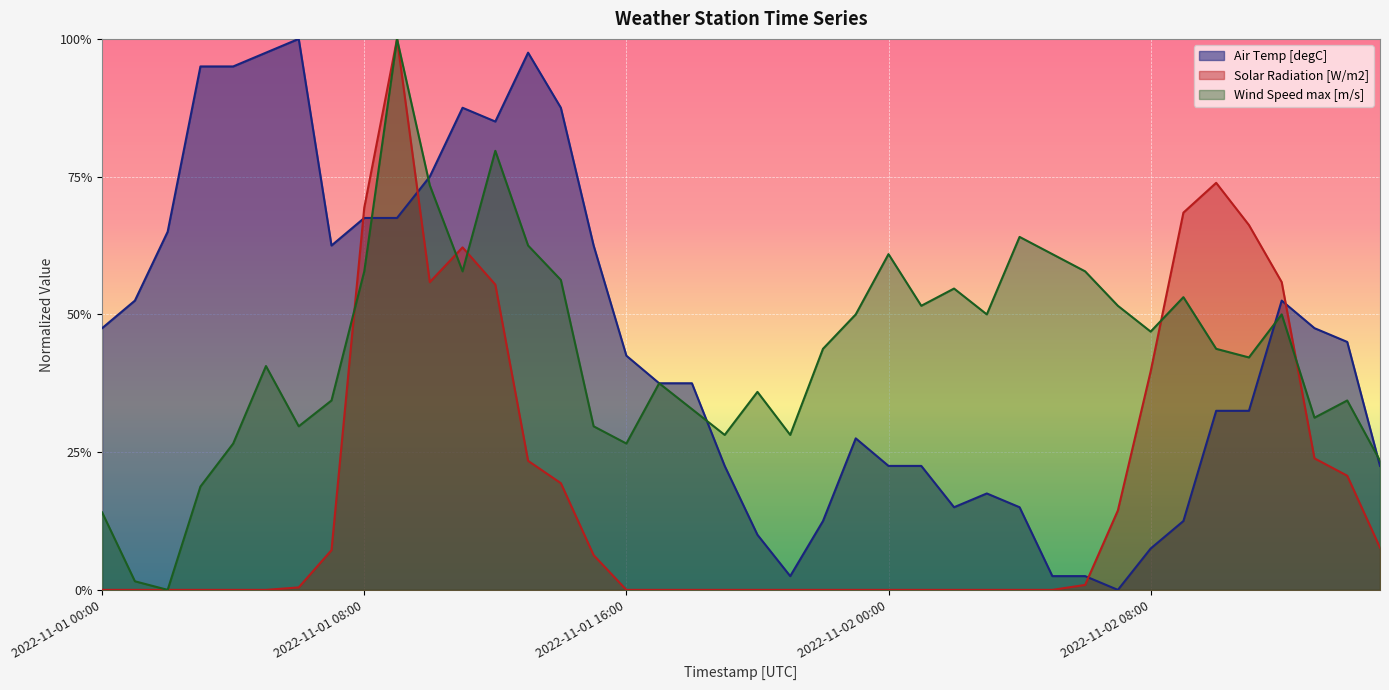

At which label does Solar Radiation [W/m2] reach its peak?

2022-11-01 09:00